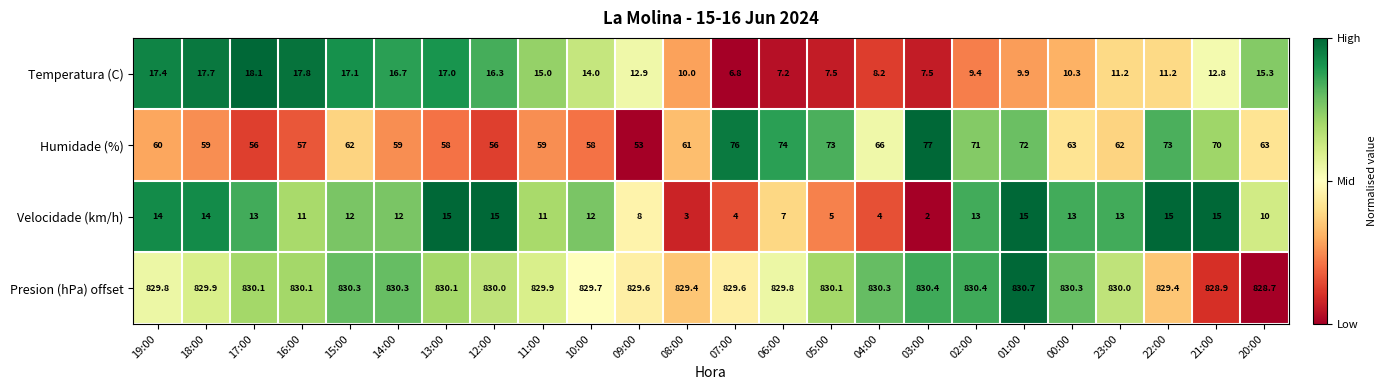

What is the total value across all series at 20:00?

917.0